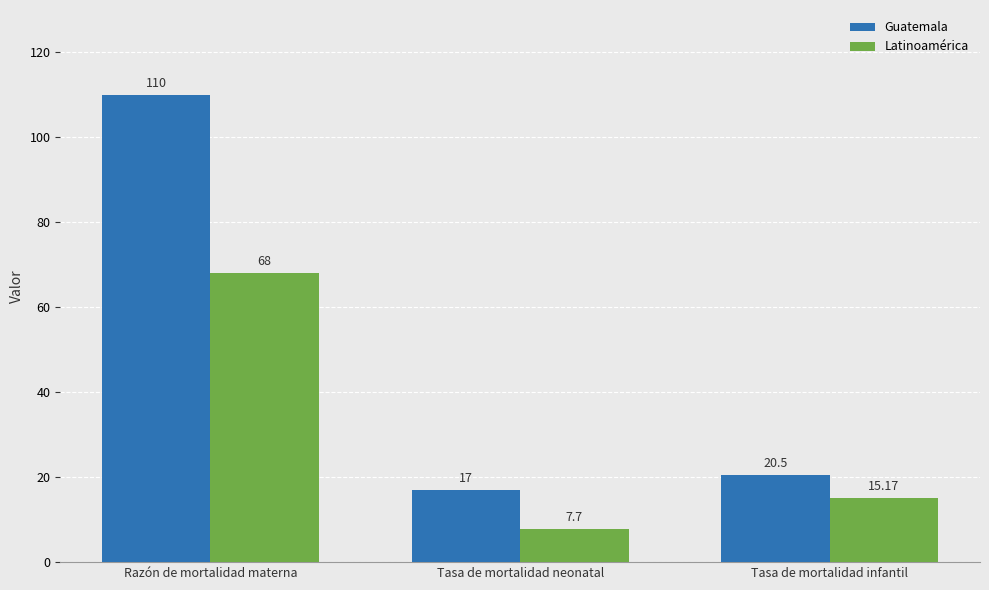

True or false: Guatemala has a value of 6.9 at Tasa de mortalidad neonatal.

False